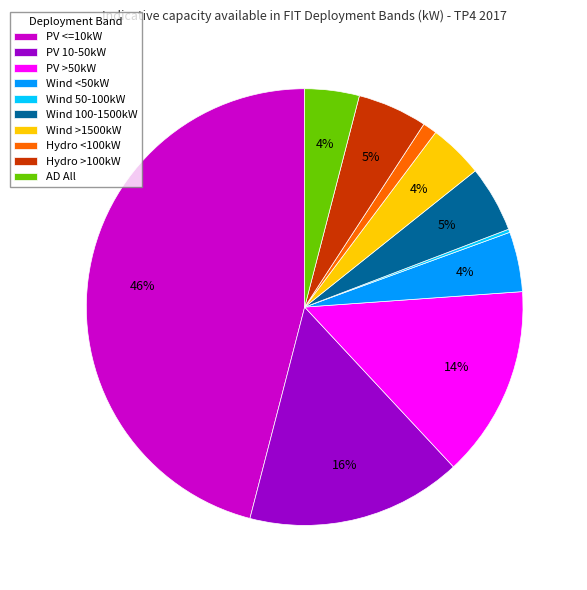

To the nearest percent, what portion does PV >50kW represent?

14%